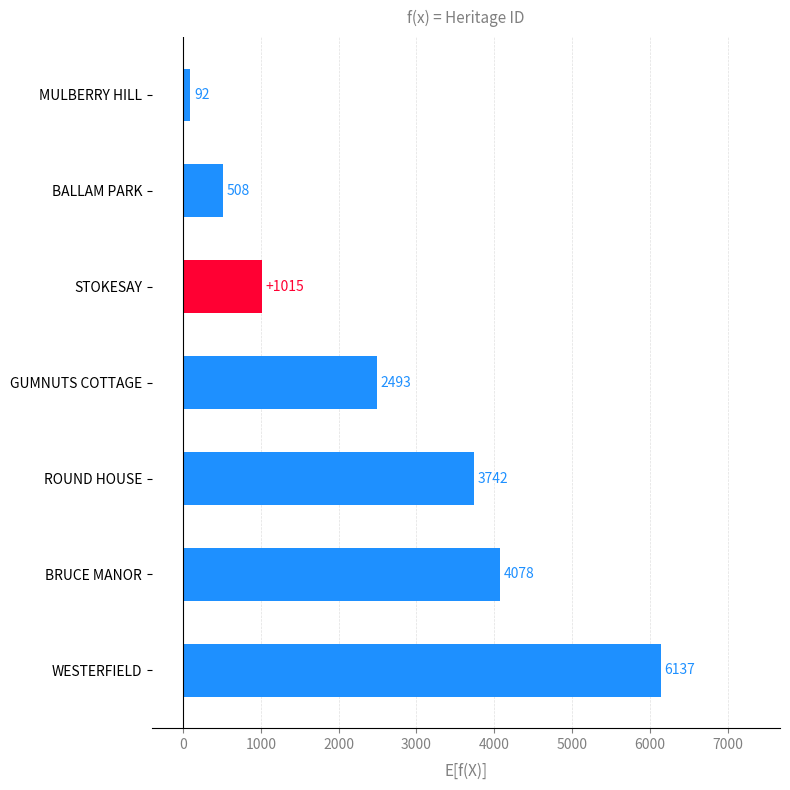

Reading top to bottom, extract all data points from this chart.

92	508	1015	2493	3742	4078	6137